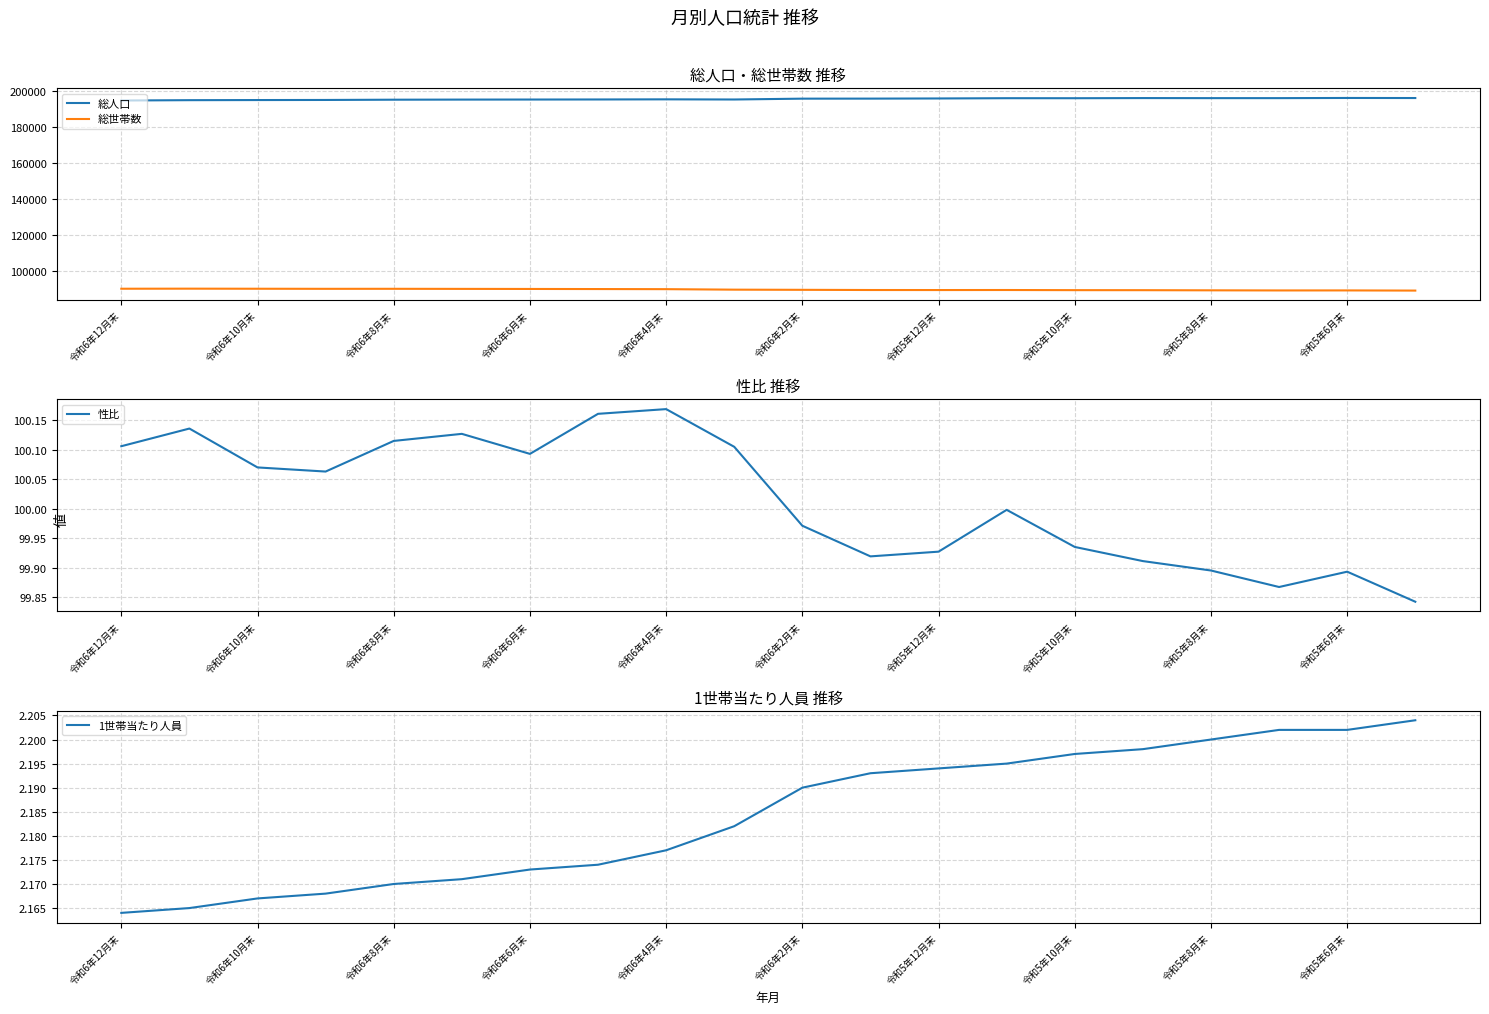

True or false: 総世帯数 and 総人口 intersect in this chart.

False